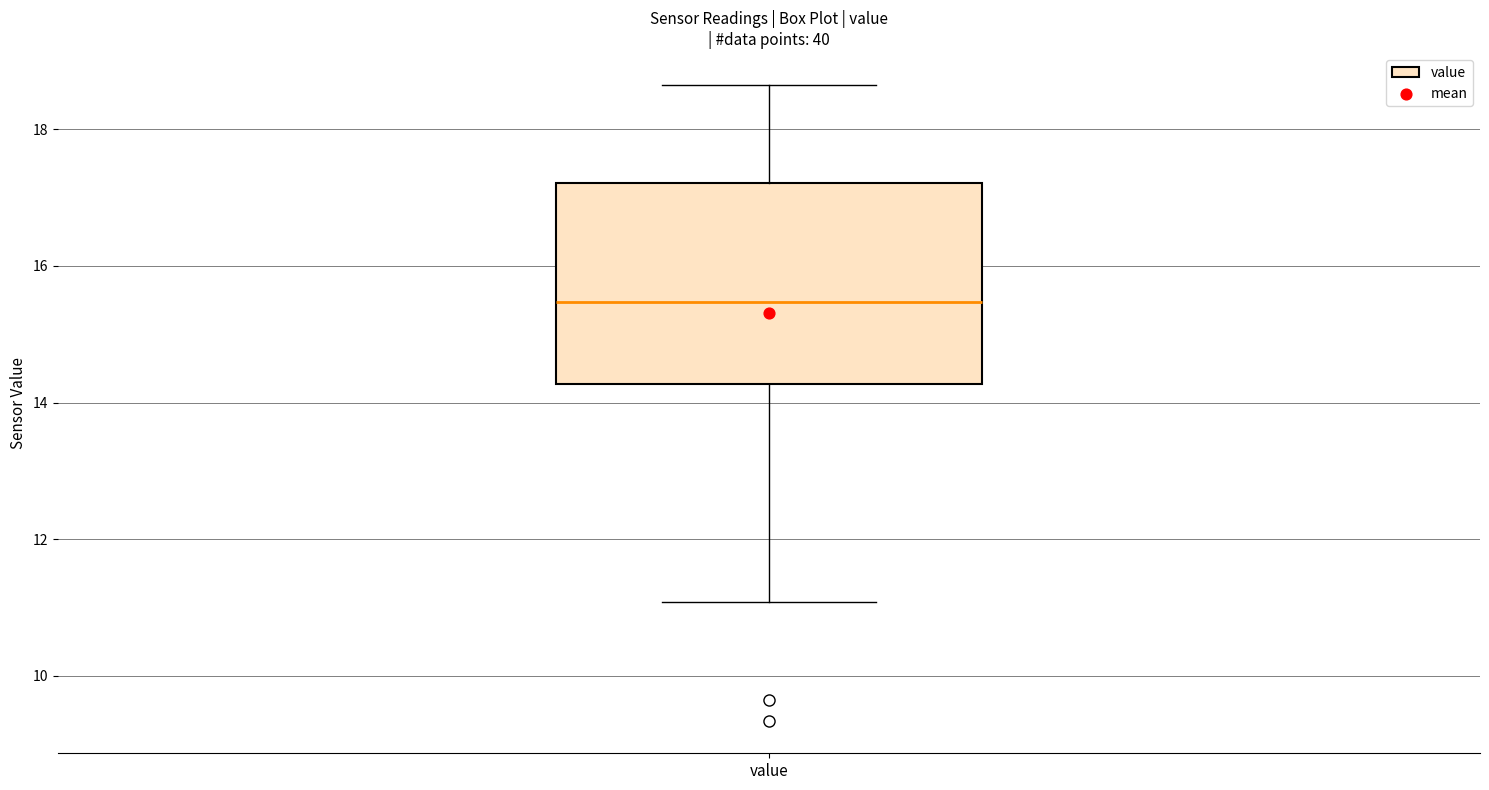

Where does the median line of the box for value sit on the y-axis? The values are not printed on the chart, so give them approximately, as read against the axis.

15.4